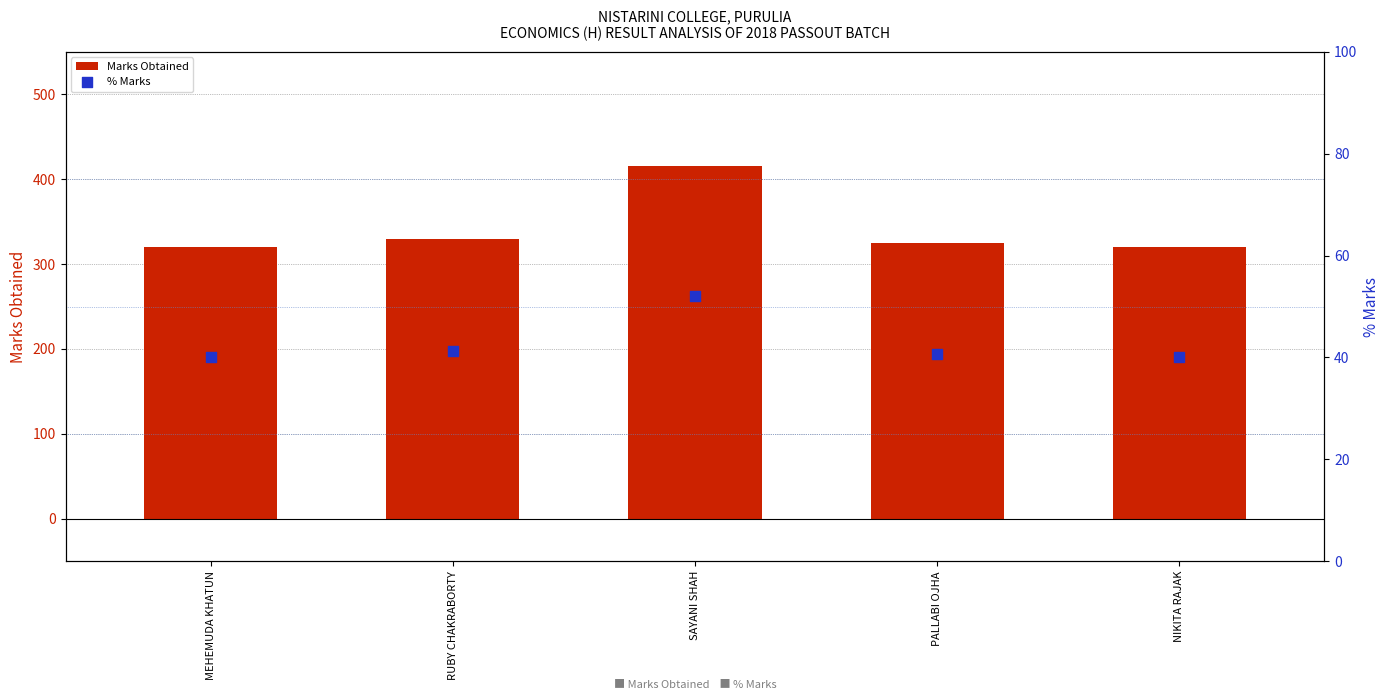

What is the total value across all series at MEHEMUDA KHATUN?

360.0